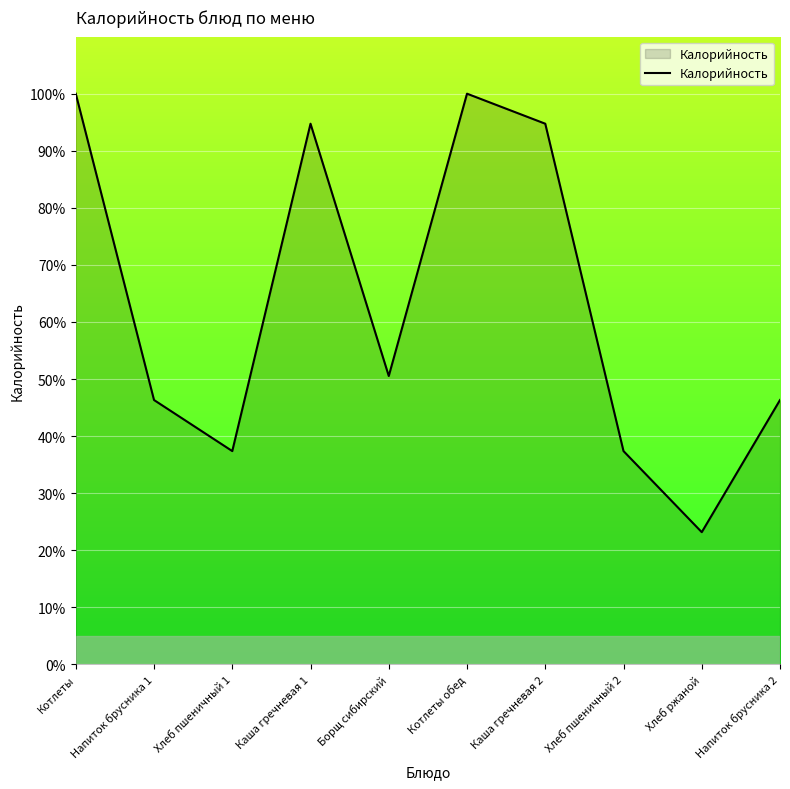

True or false: the data shows 37.4 at Хлеб пшеничный 1.

True